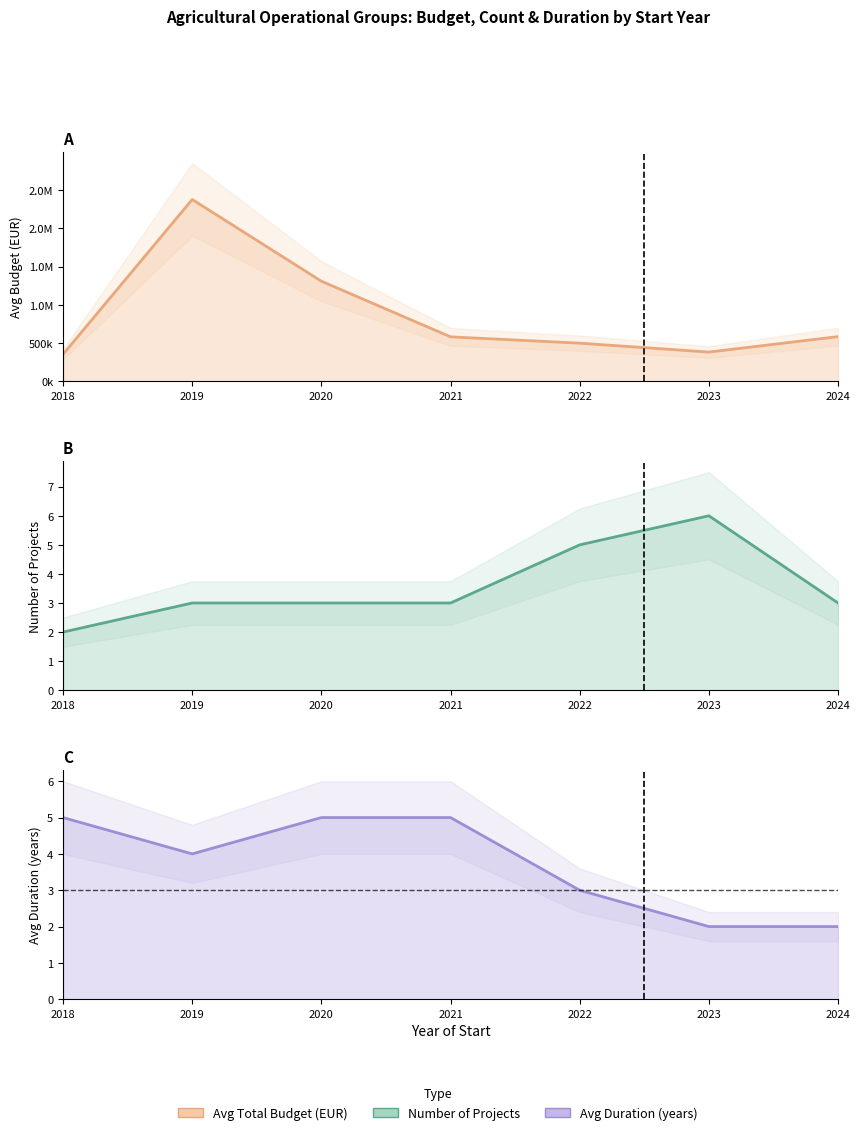

Which category has the lowest value across all series?

2018